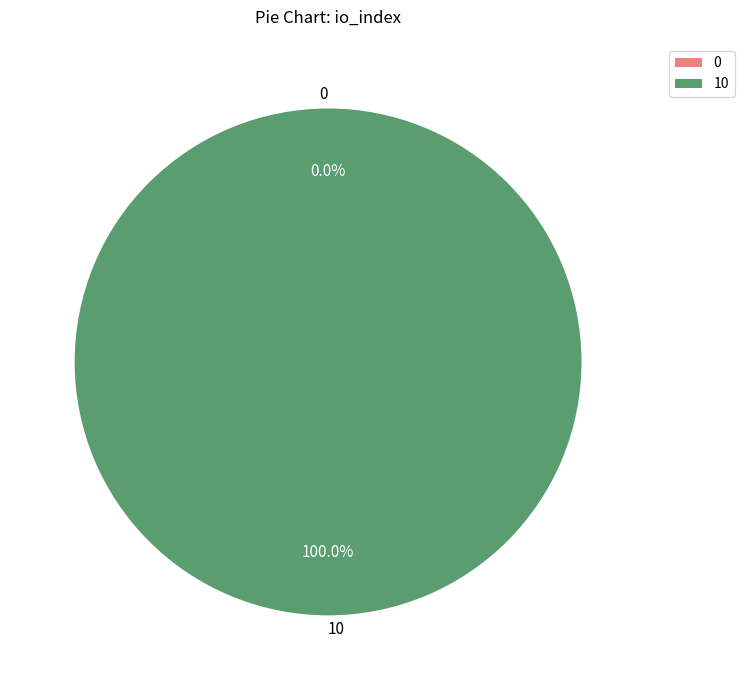

Does Ticket (io_index=0) represent more than half of the total?

No